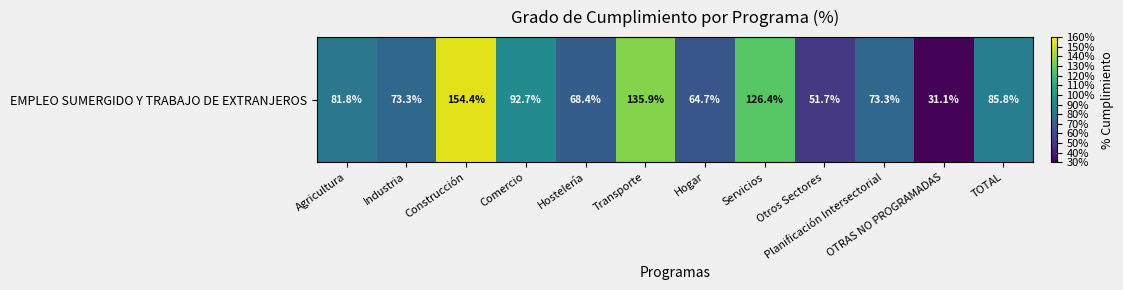

Between Transporte and Hogar, which is larger?

Transporte